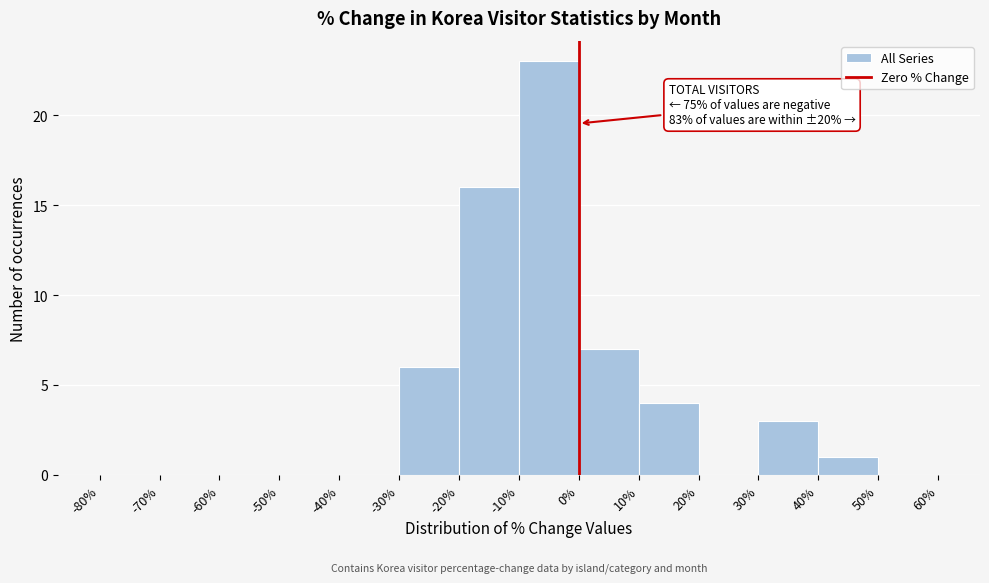

Which range on the x-axis has the tallest bar?

-10% to 0%